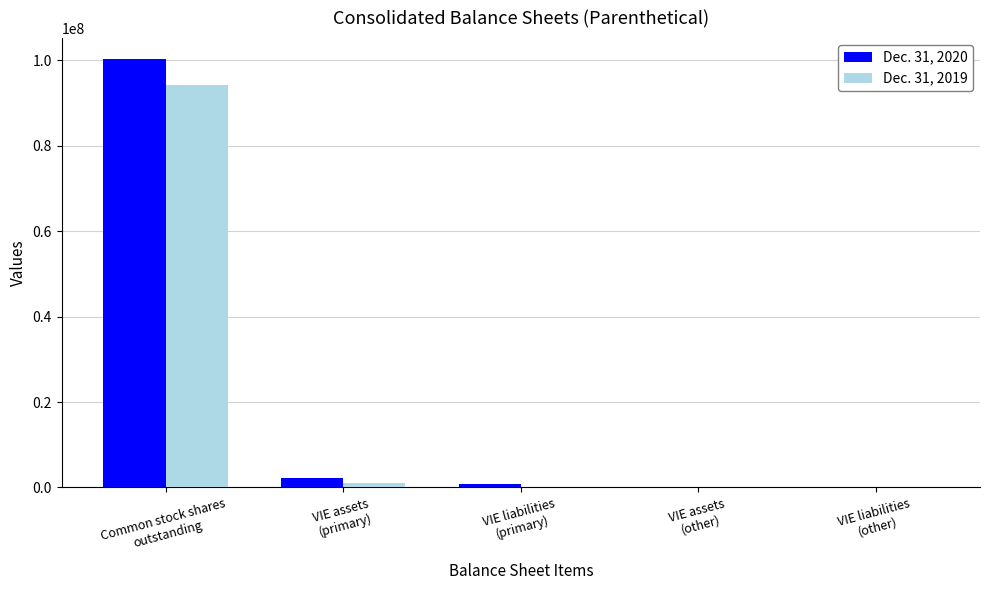

What is the average value of the Dec. 31, 2019 series?

19077858